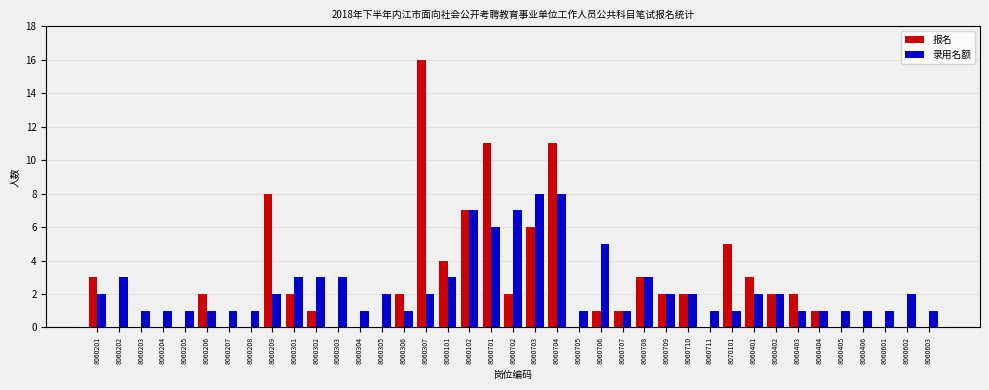

What is the difference between the 报名 values at 8060706 and 8070101?

4